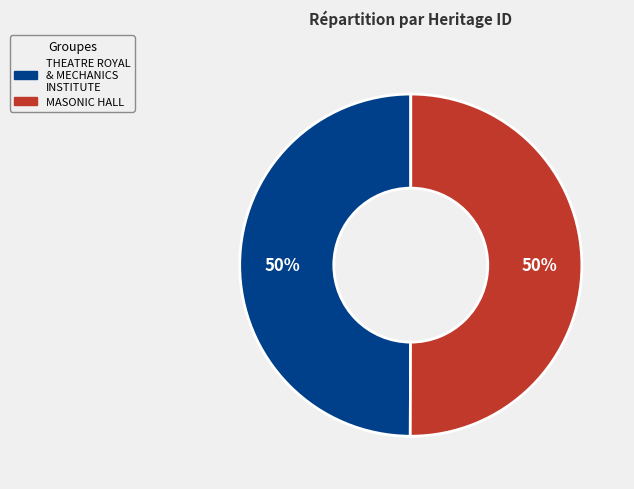

Count the number of slices in the pie.

2